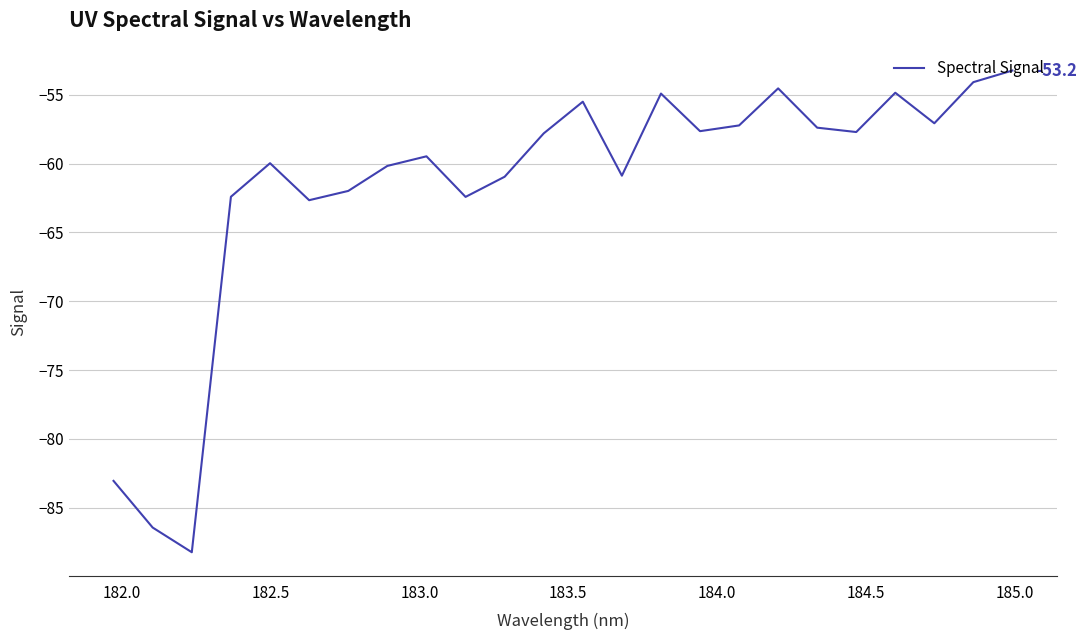

What is the difference between the maximum and minimum values?

35.0